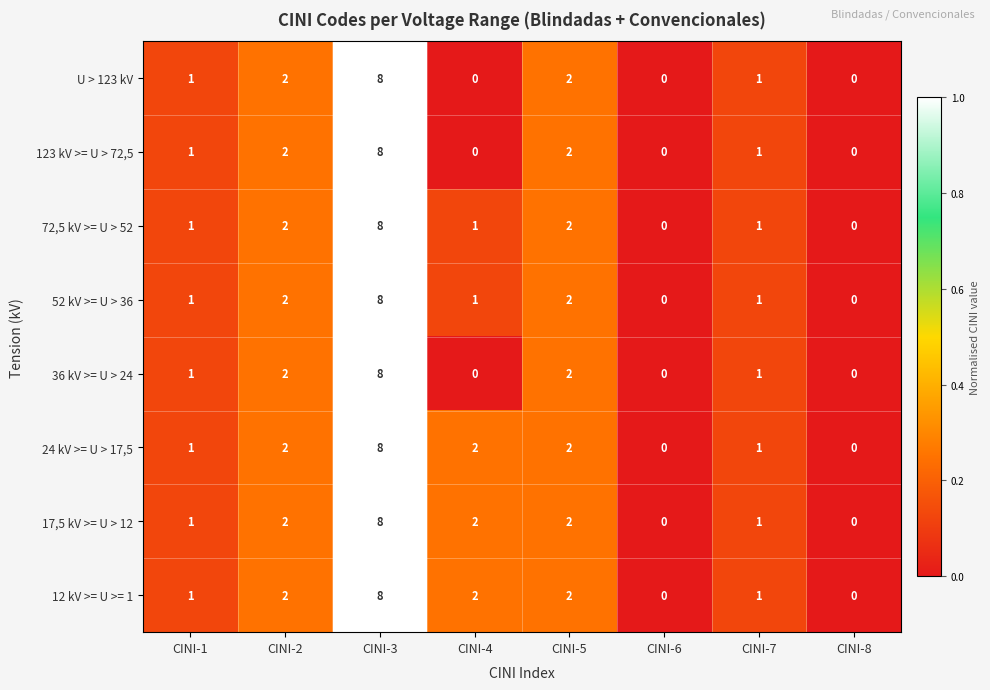

At which category is the sum across all series the highest?

CINI-3